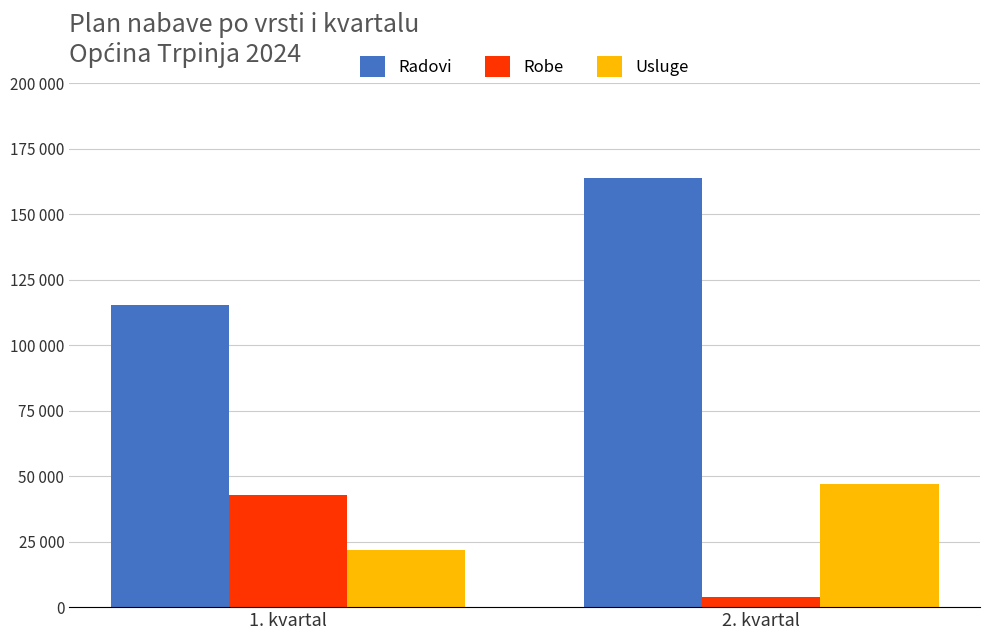

What is the average value of the Radovi series?

139596.9